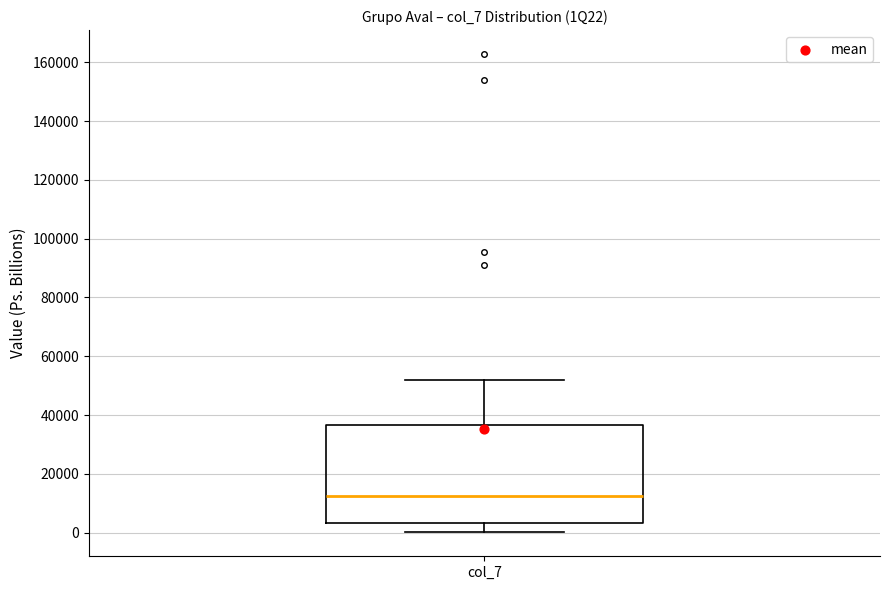

Read this box plot against the y-axis: the position of the median line, the range covered by the box, and the ends of both whiskers. The values are not printed on the chart, so give them approximately, as read against the axis.

median 12000, box 4000 to 36000, whiskers 0 to 52000